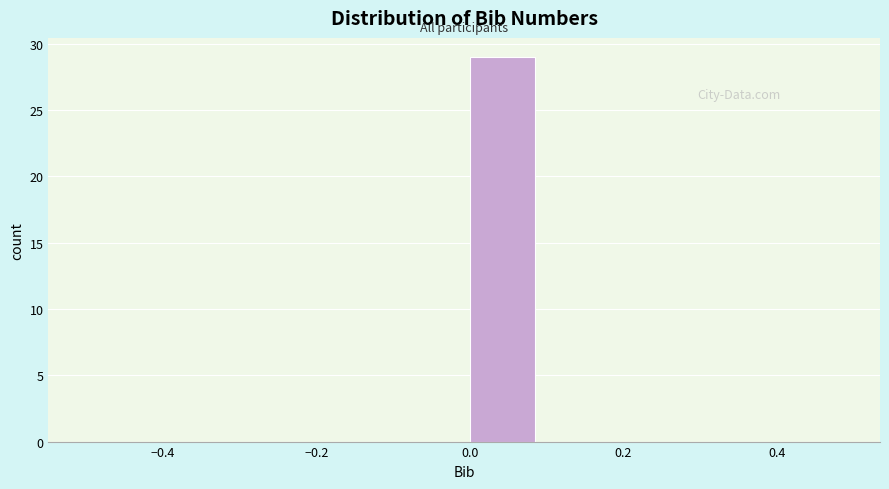

Reading left to right, transcribe this chart: for each bar, give the range it covers on the x-axis and its height. The values are not printed on the chart, so give them approximately, as read against the axis.

-0.5 to -0.4: 0
-0.4 to -0.3: 0
-0.3 to -0.2: 0
-0.2 to -0.1: 0
-0.1 to 0.0: 0
0.0 to 0.1: 29
0.1 to 0.2: 0
0.2 to 0.3: 0
0.3 to 0.4: 0
0.4 to 0.5: 0